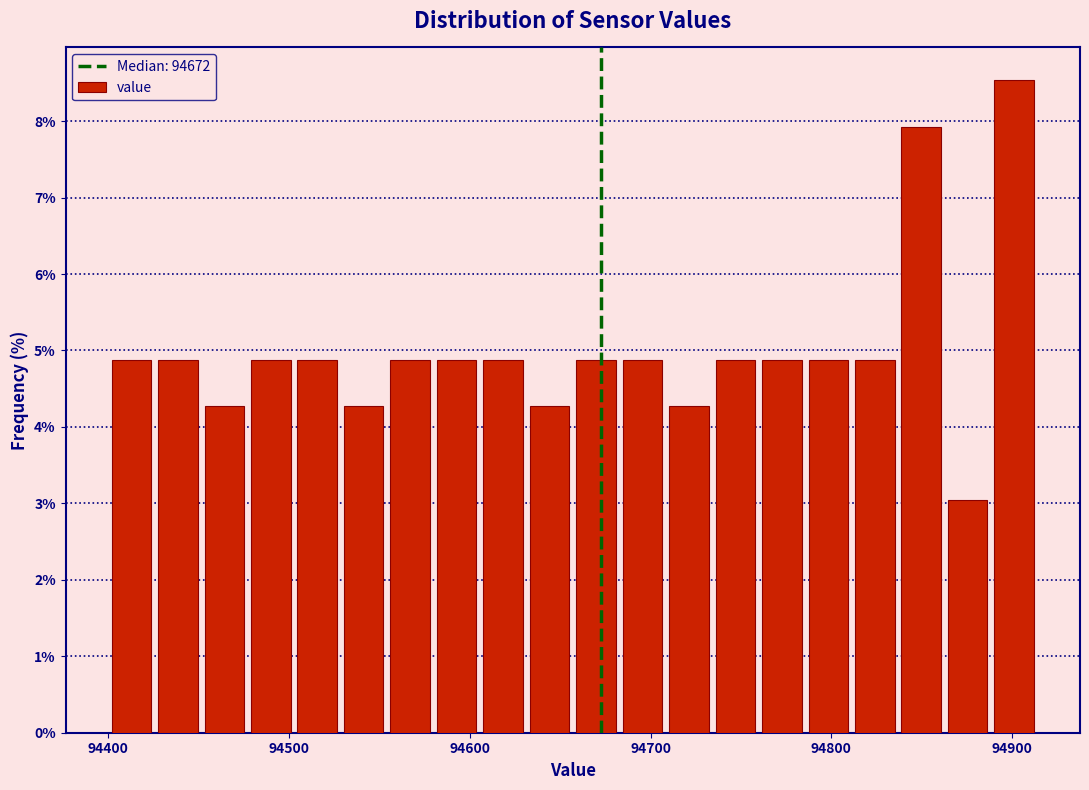

Around what value on the x-axis is the tallest bar? Give the approximate position of its centre, as read against the axis.

94900